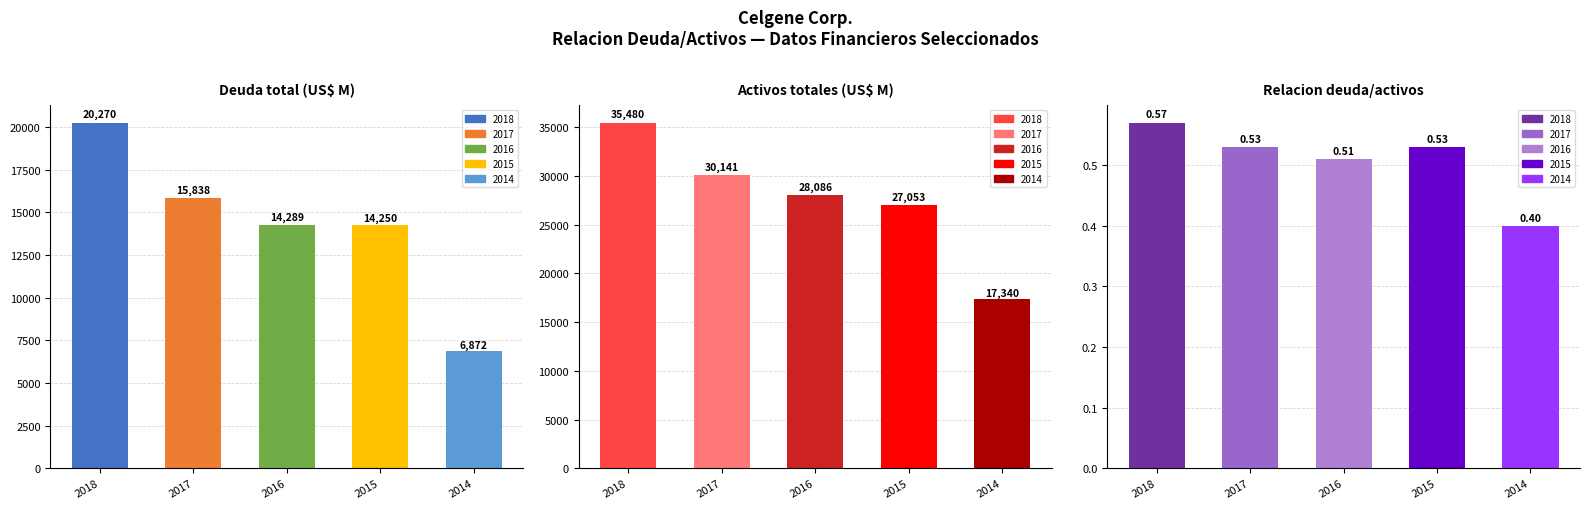

How many categories are shown in the chart?

5